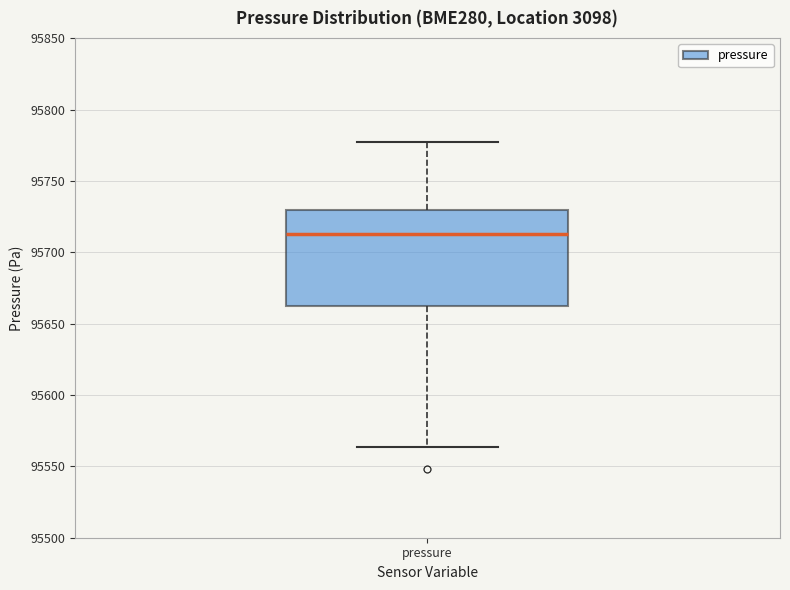

Where does the lower whisker of the box for pressure end on the y-axis? The values are not printed on the chart, so give them approximately, as read against the axis.

95565